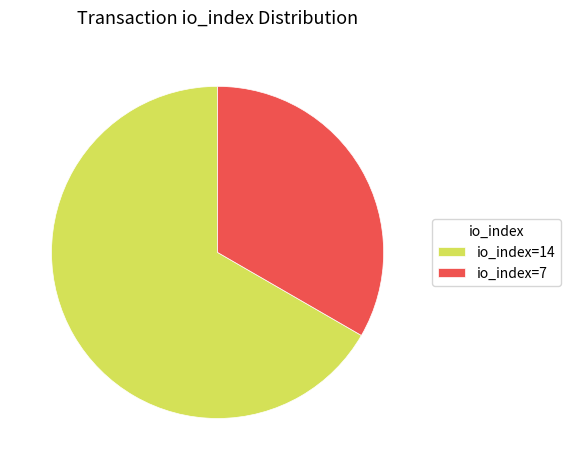

What is the majority slice?

io_index=14